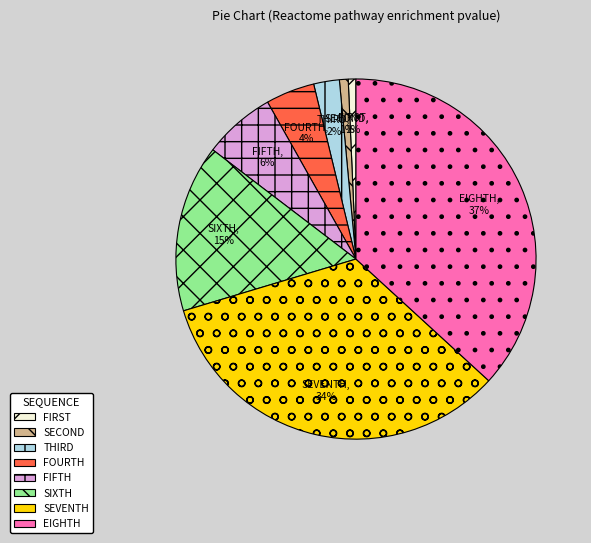

To the nearest percent, what is the average slice percentage?

12%